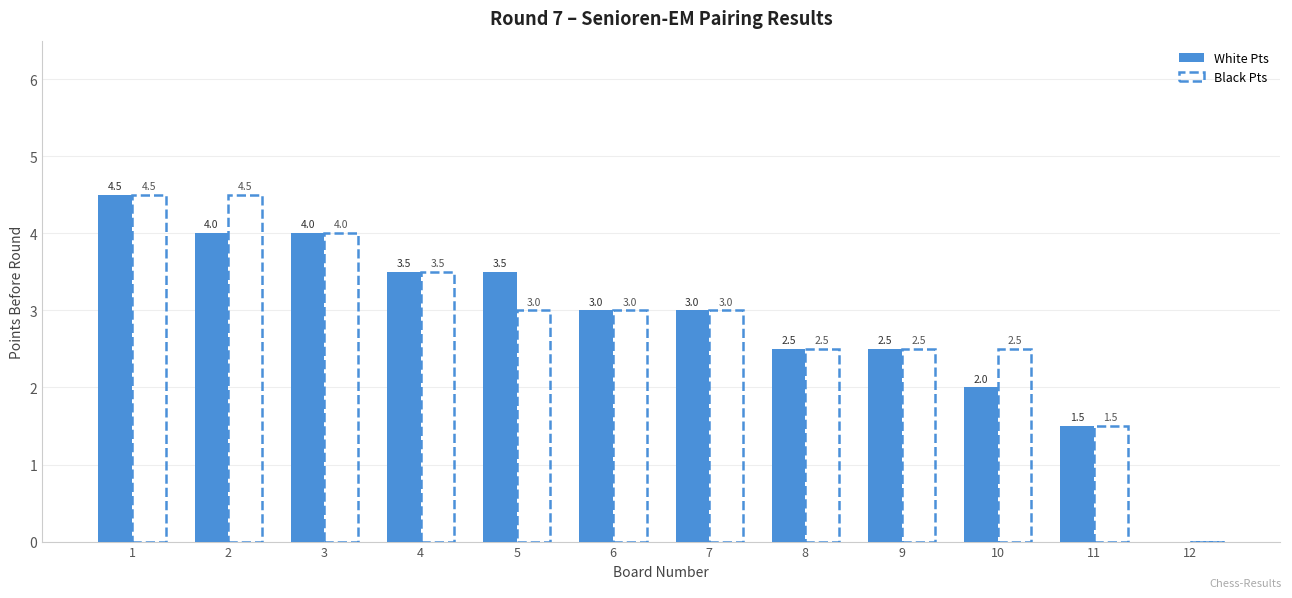

What is the total value across all series at 10?

4.5